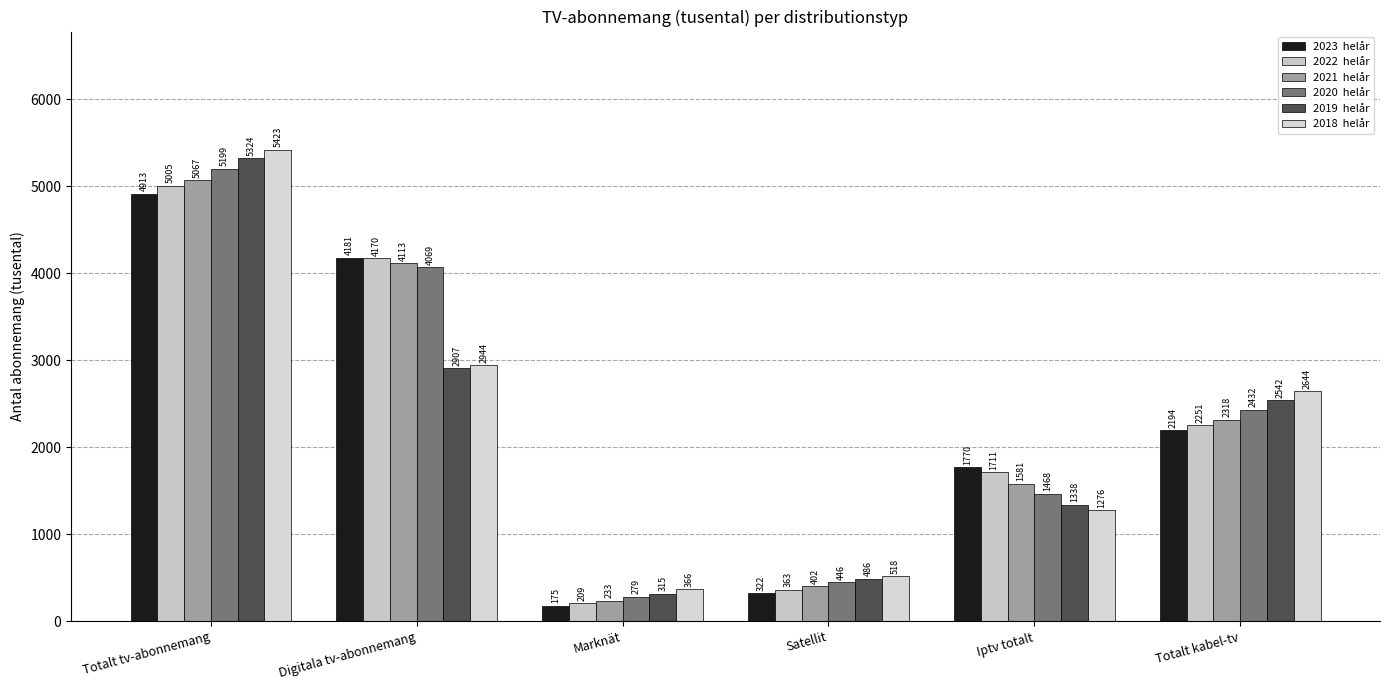

Are the bars grouped side by side (vs. stacked)?

Yes